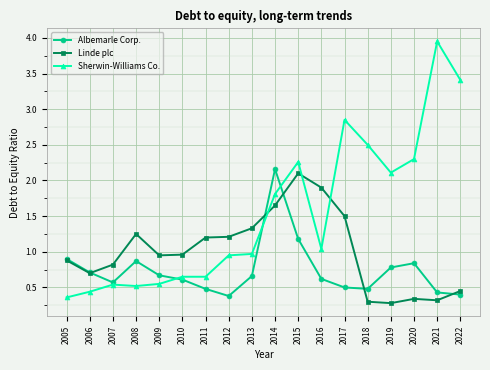

Which series has the largest total across all categories?

Sherwin-Williams Co.